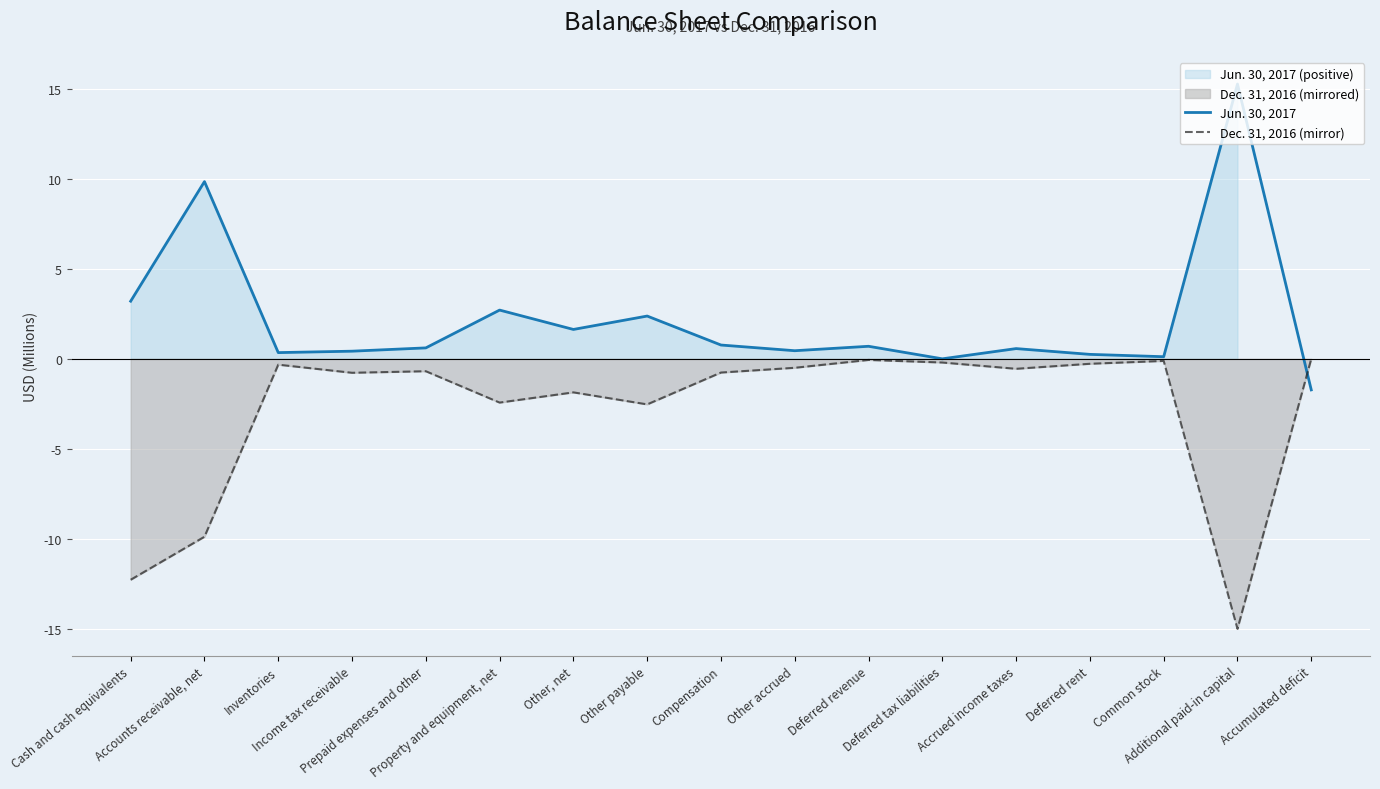

At Inventories, list the series in order from largest to smallest.

Jun. 30, 2017, Dec. 31, 2016 (mirror)